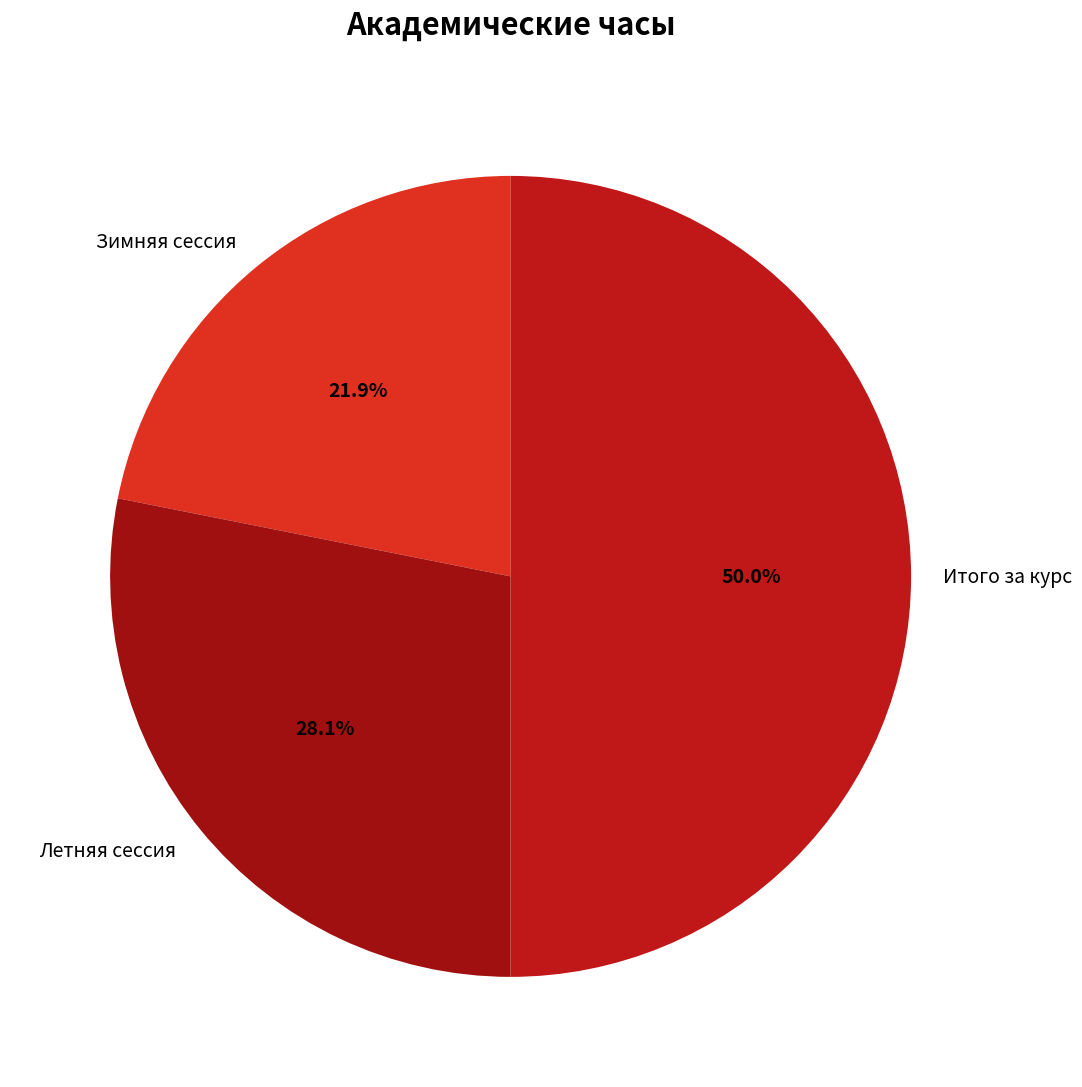

Combined, what portion of the pie is Летняя сессия and Итого за курс?

78.1%